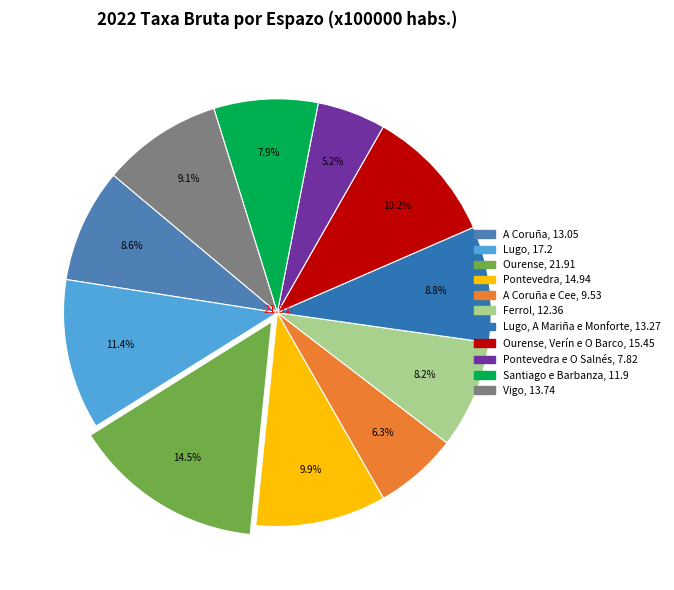

To the nearest percent, what is the average slice percentage?

9%